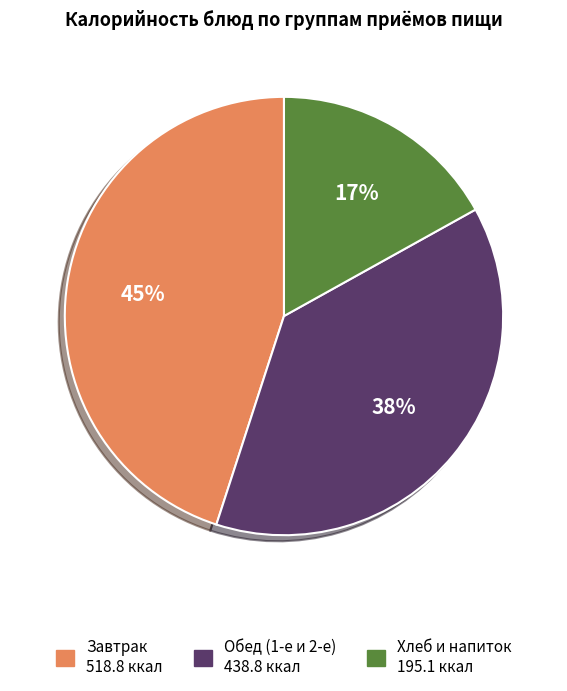

Is there a majority slice in this chart?

No